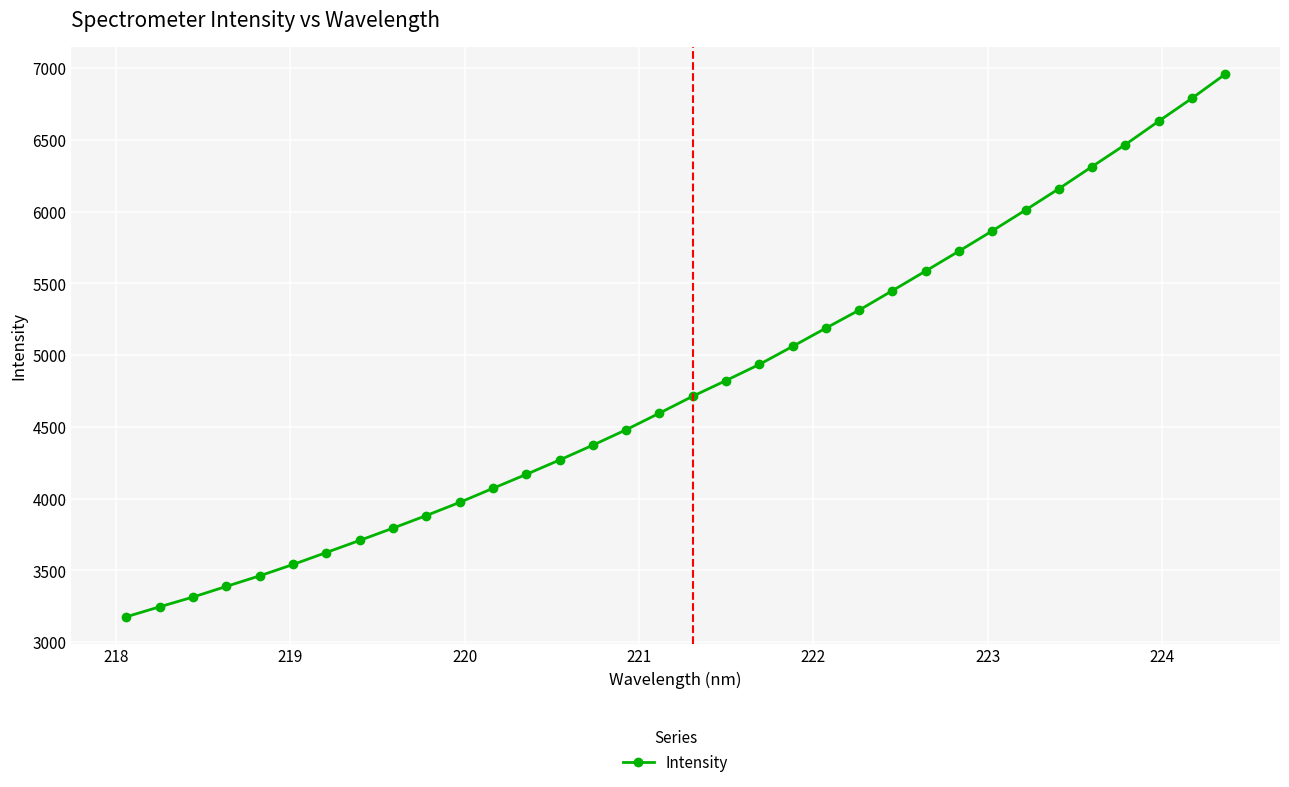

How many data points are above 4713?

17